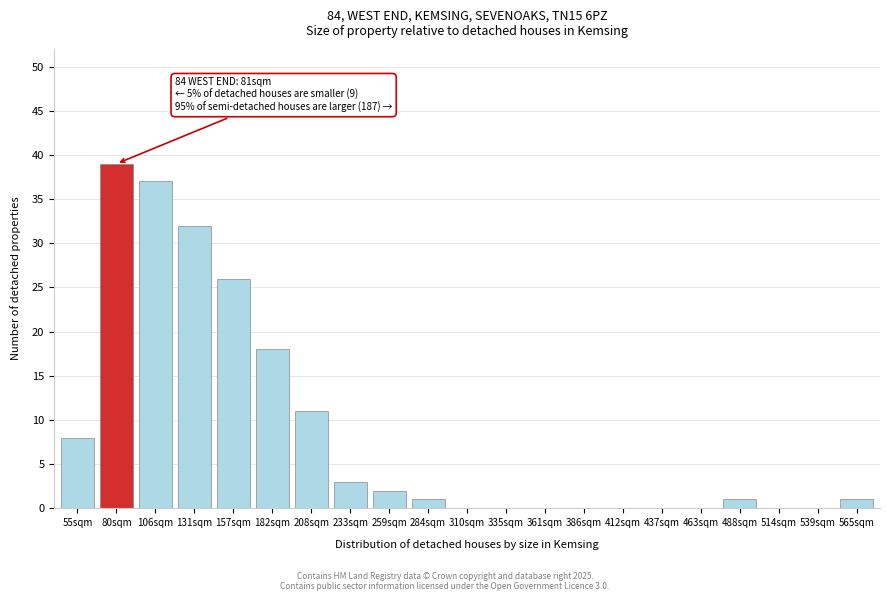

Reading left to right, extract all data points from this chart.

55sqm=8	80sqm=39	106sqm=37	131sqm=32	157sqm=26	182sqm=18	208sqm=11	233sqm=3	259sqm=2	284sqm=1	310sqm=0	335sqm=0	361sqm=0	386sqm=0	412sqm=0	437sqm=0	463sqm=0	488sqm=1	514sqm=0	539sqm=0	565sqm=1